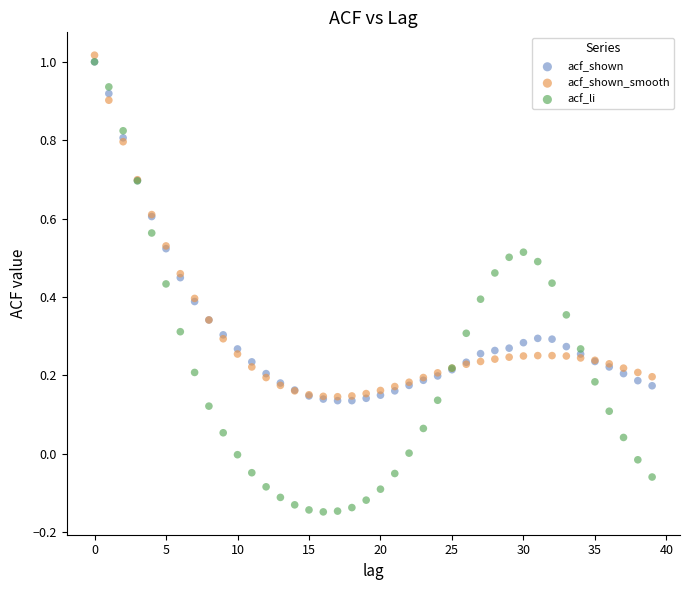

Which series has the widest spread of Y values?

acf_li